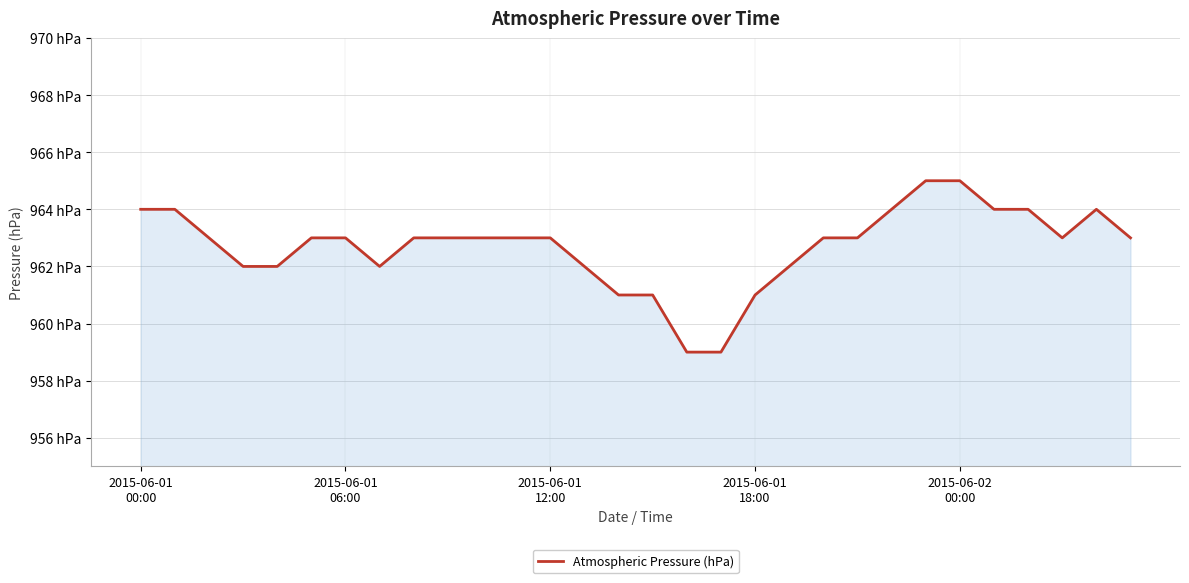

What is the value of the 19th point from the left?

961